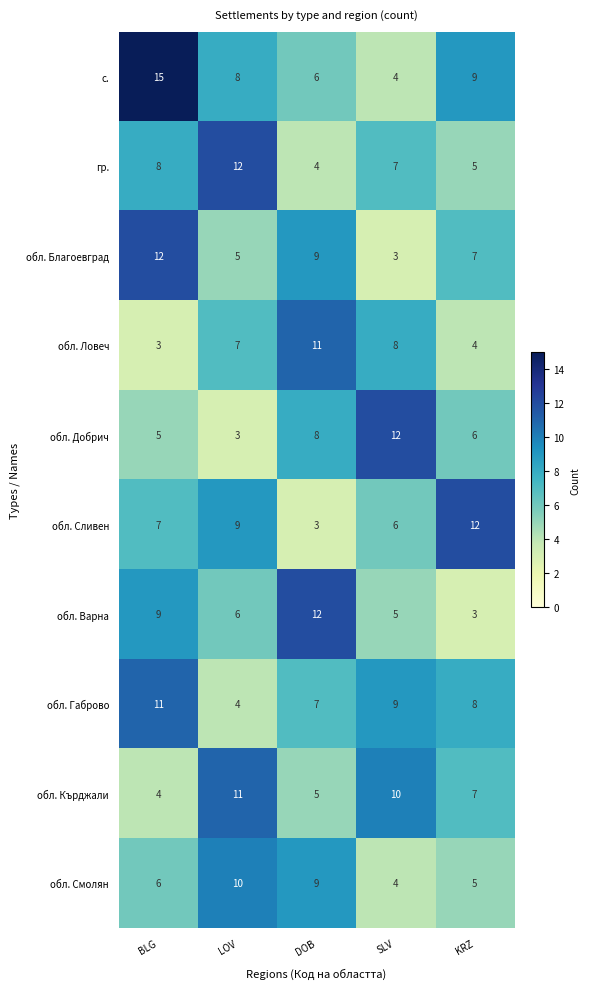

Which series has the widest spread of values?

с.